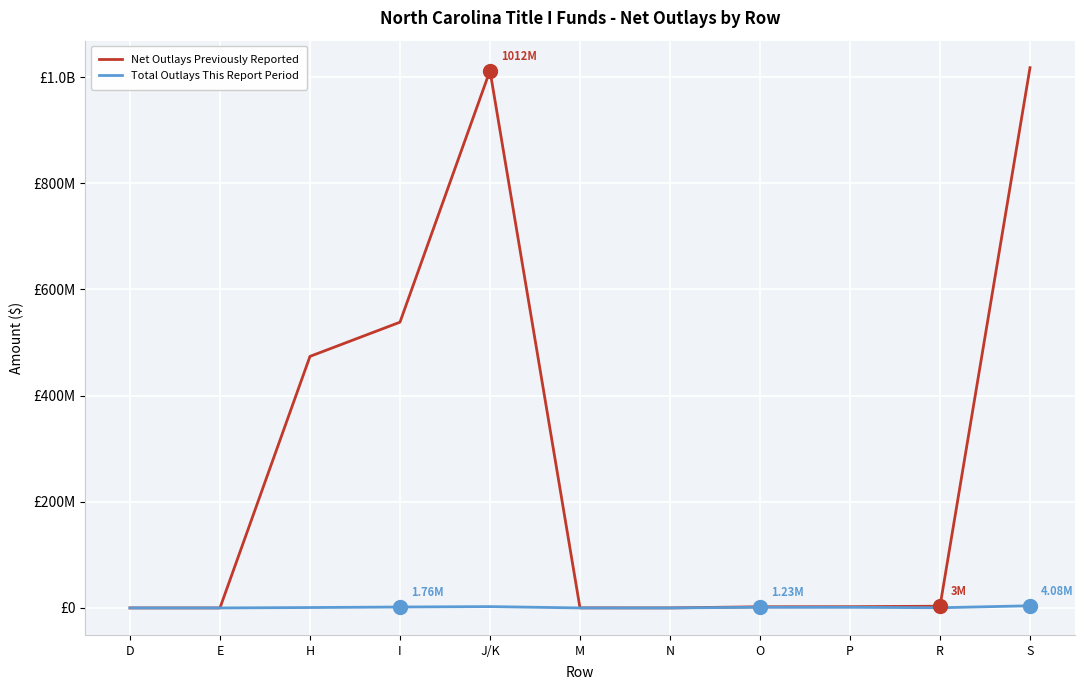

At which label is Net Outlays Previously Reported closest to 508943732?

I